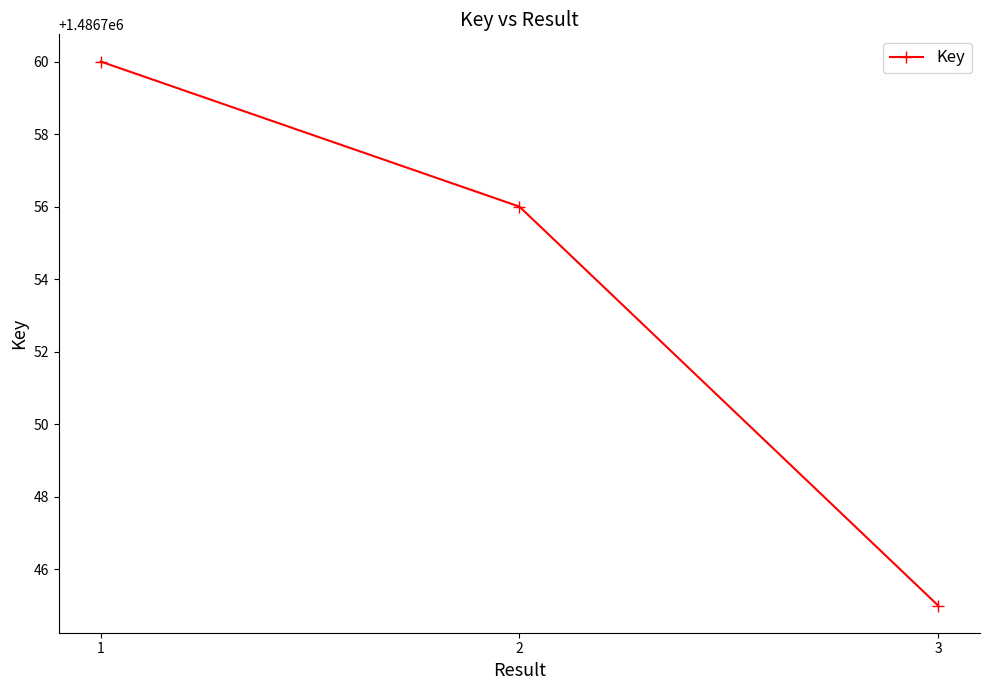

Rank the categories by value from lowest to highest.

3, 2, 1